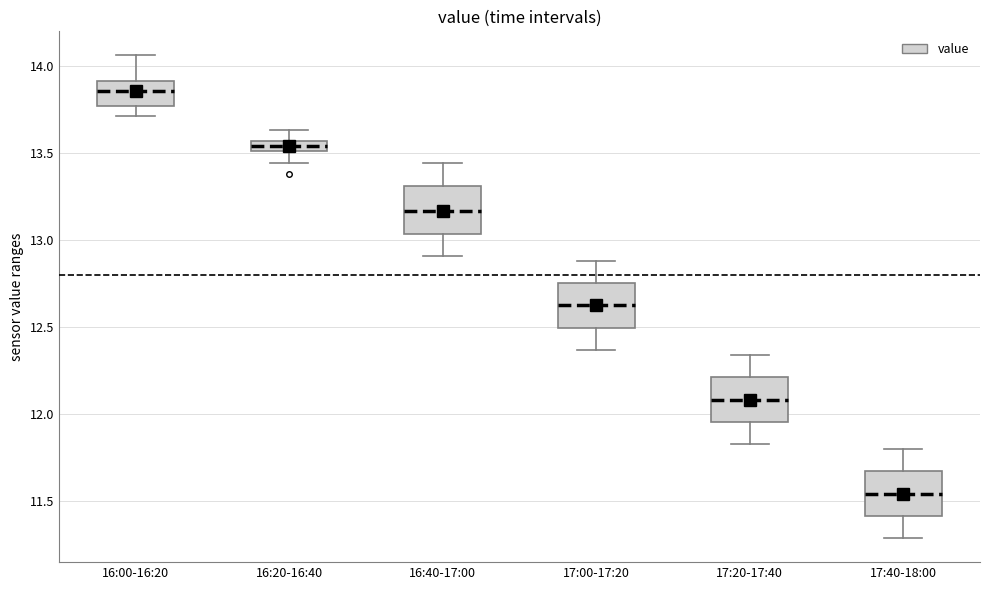

Where does the lower whisker of the box for 16:20-16:40 end on the y-axis? The values are not printed on the chart, so give them approximately, as read against the axis.

13.45